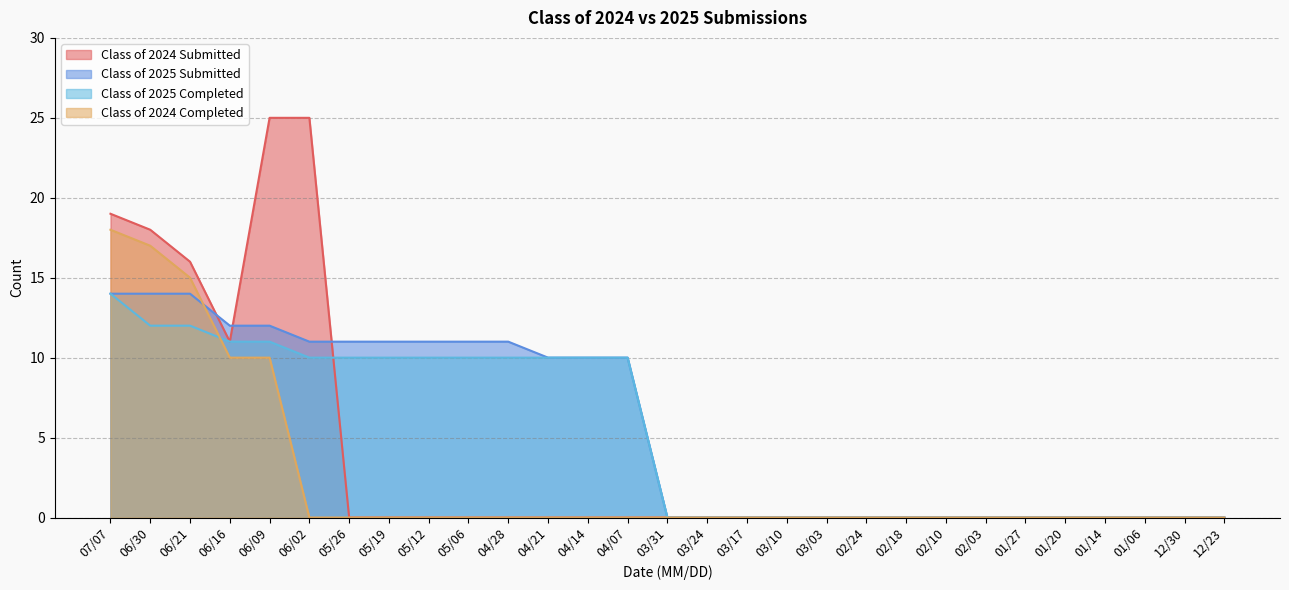

What is the sum of all Class of 2024 Completed values?

70